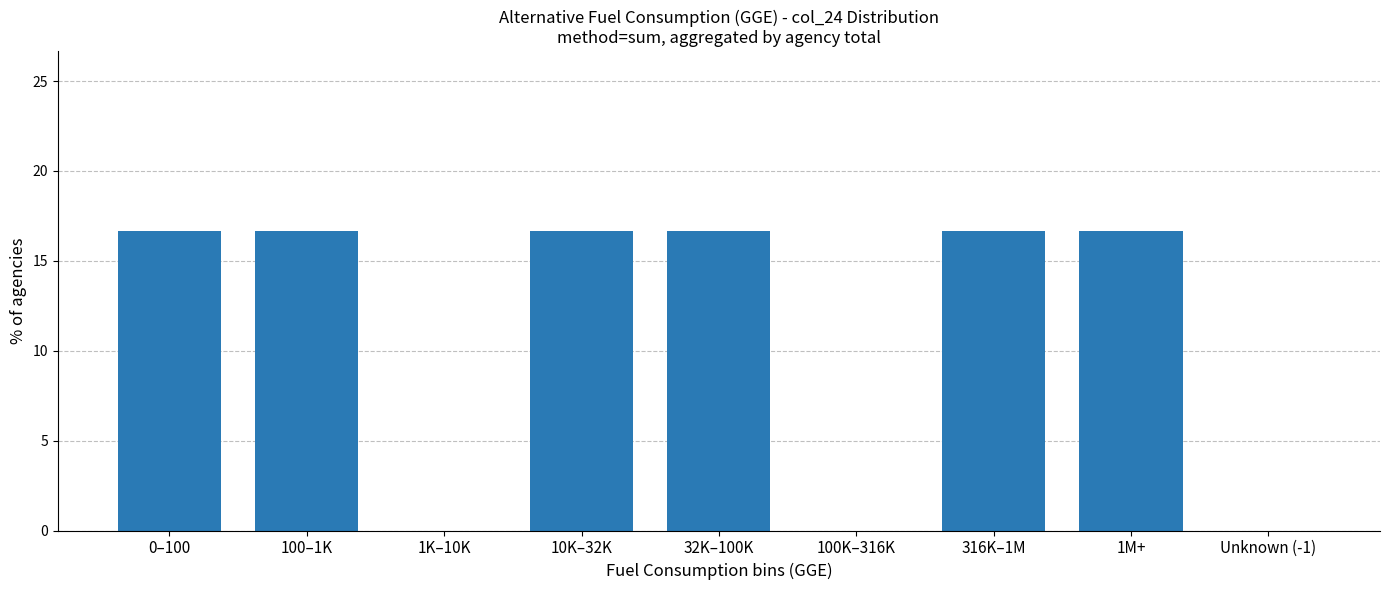

Reading left to right, transcribe all the data shown in this chart.

0–100=16.7	100–1K=16.7	1K–10K=0.0	10K–32K=16.7	32K–100K=16.7	100K–316K=0.0	316K–1M=16.7	1M+=16.7	Unknown (-1)=0.0